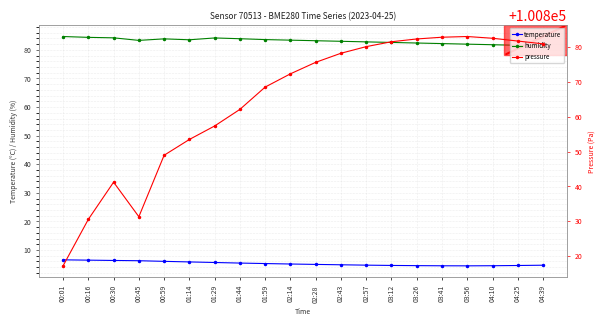

What position from the right is 04:25?

2